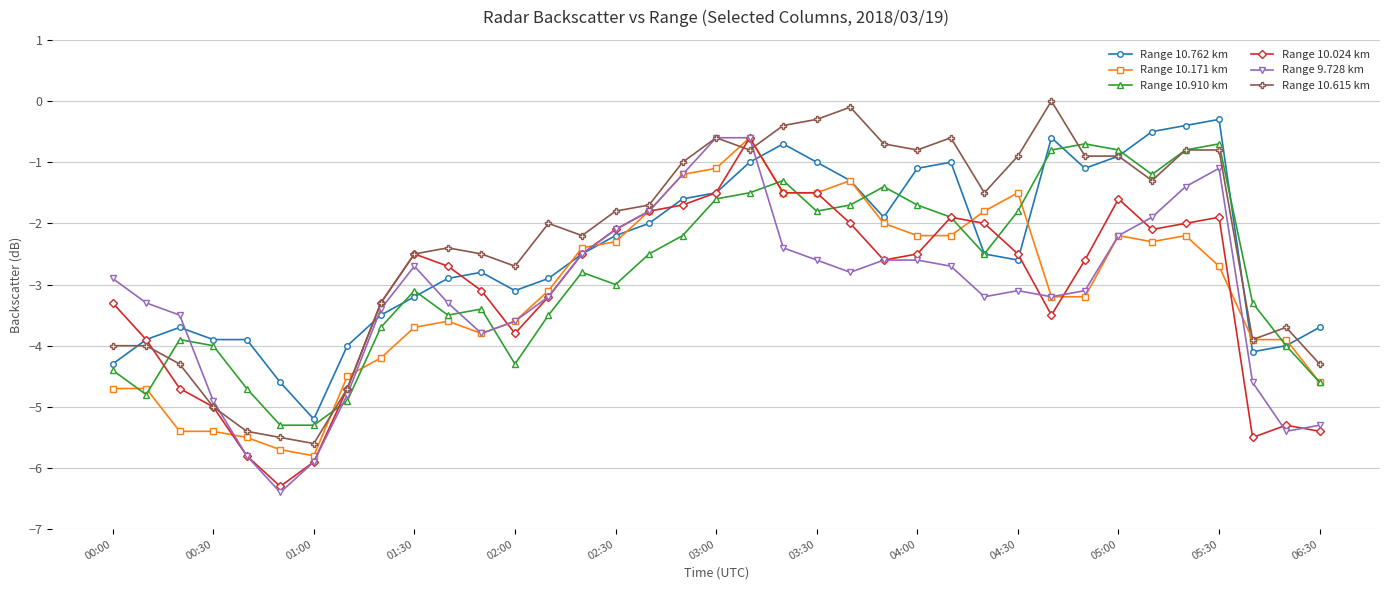

True or false: Range 10.762 km has more than 2 interior local peaks.

True